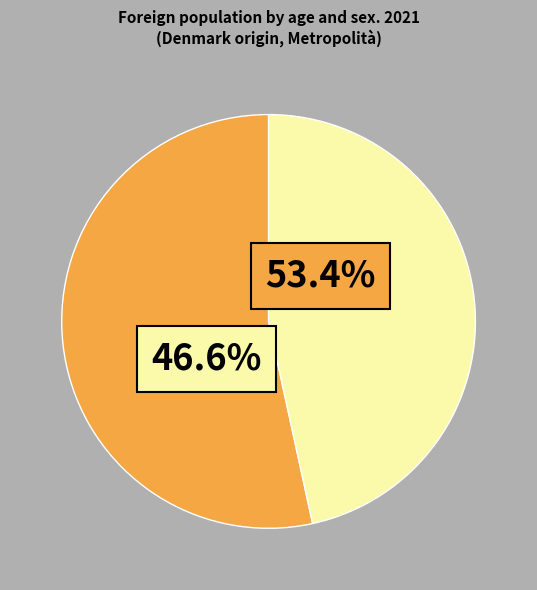

Does any single category account for the majority?

Yes